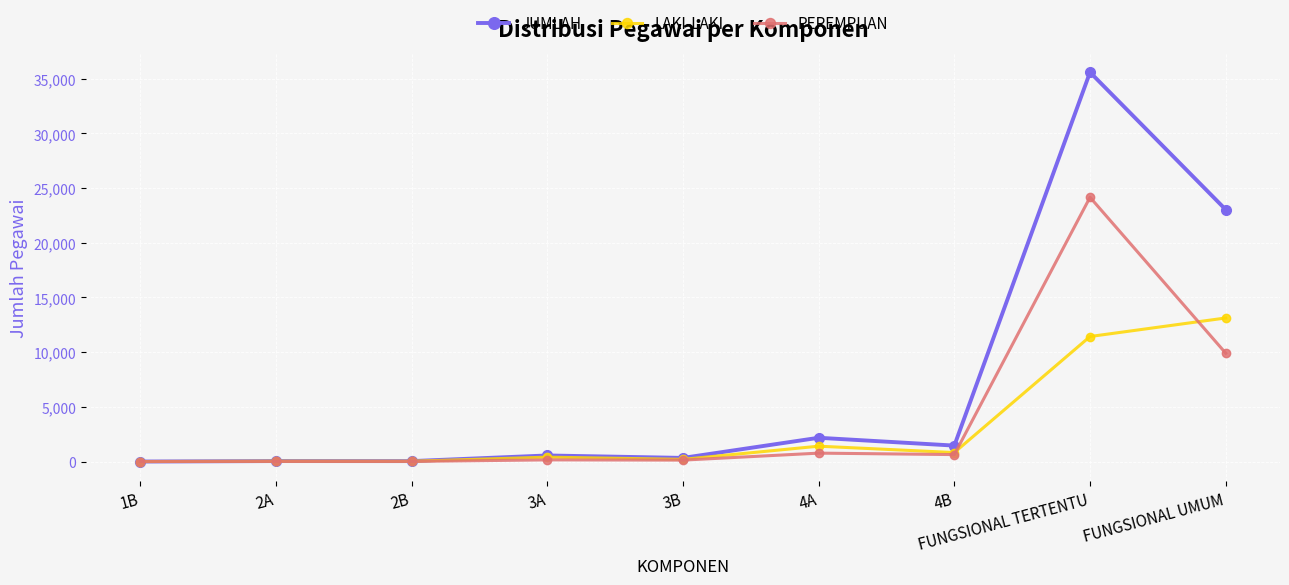

How many data points in PEREMPUAN are less than 153?

4